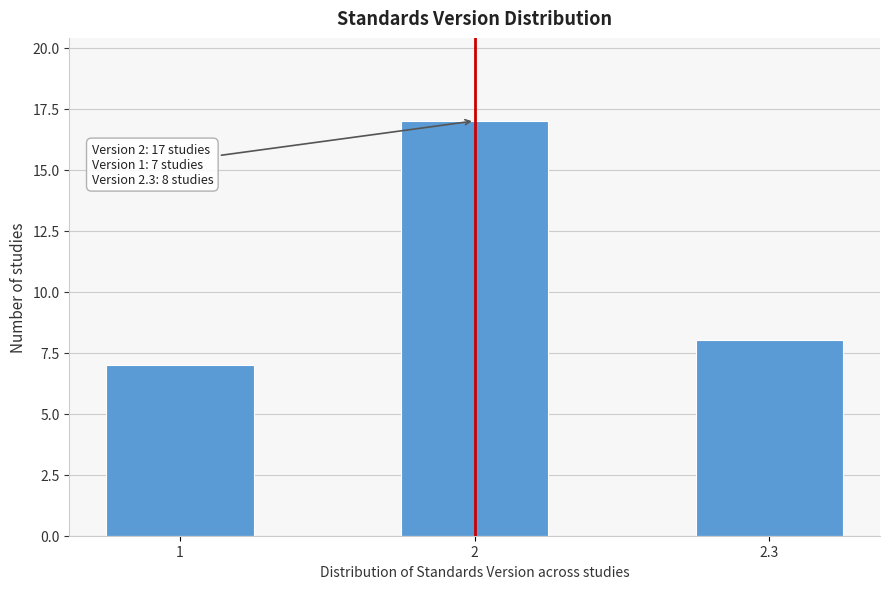

Reading right to left, list all the values displayed in this chart.

8	17	7